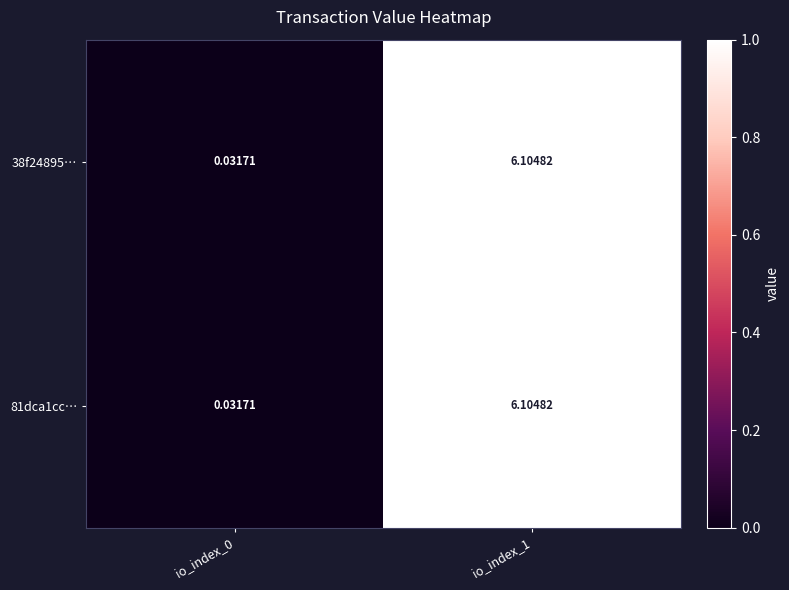

Which category has the lowest value across all series?

io_index_0